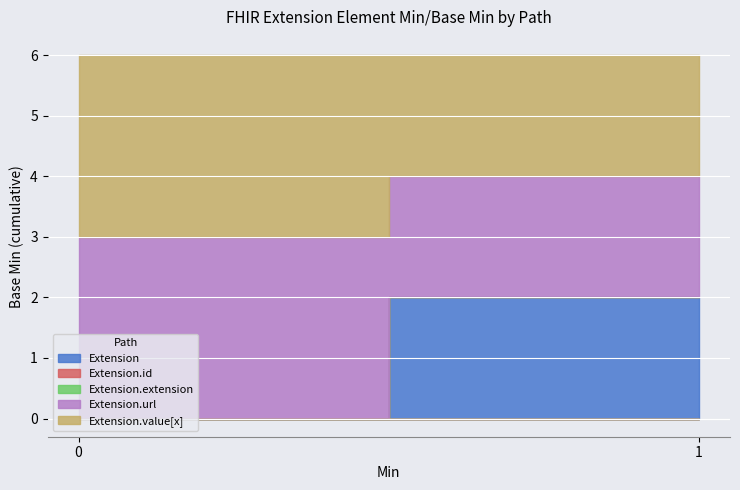

Rank the series at Min=1 from highest to lowest value.

Extension, Extension.url, Extension.value[x], Extension.id, Extension.extension